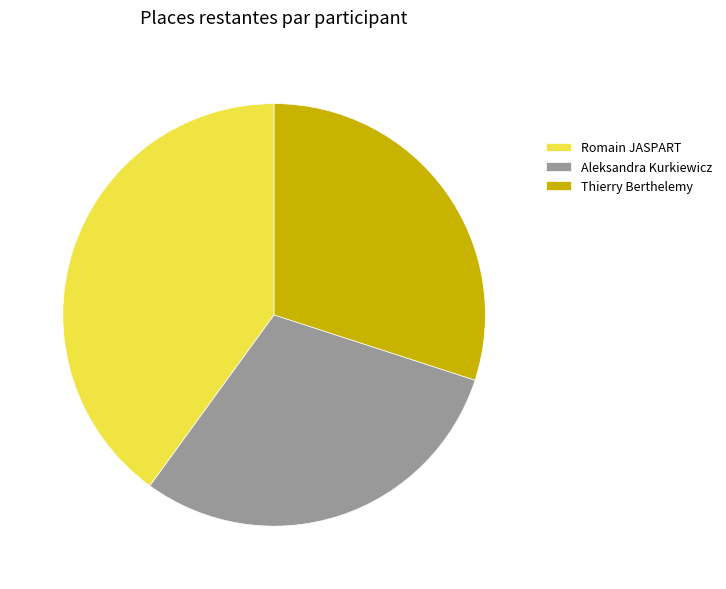

Which category has the biggest portion of the pie?

Romain JASPART